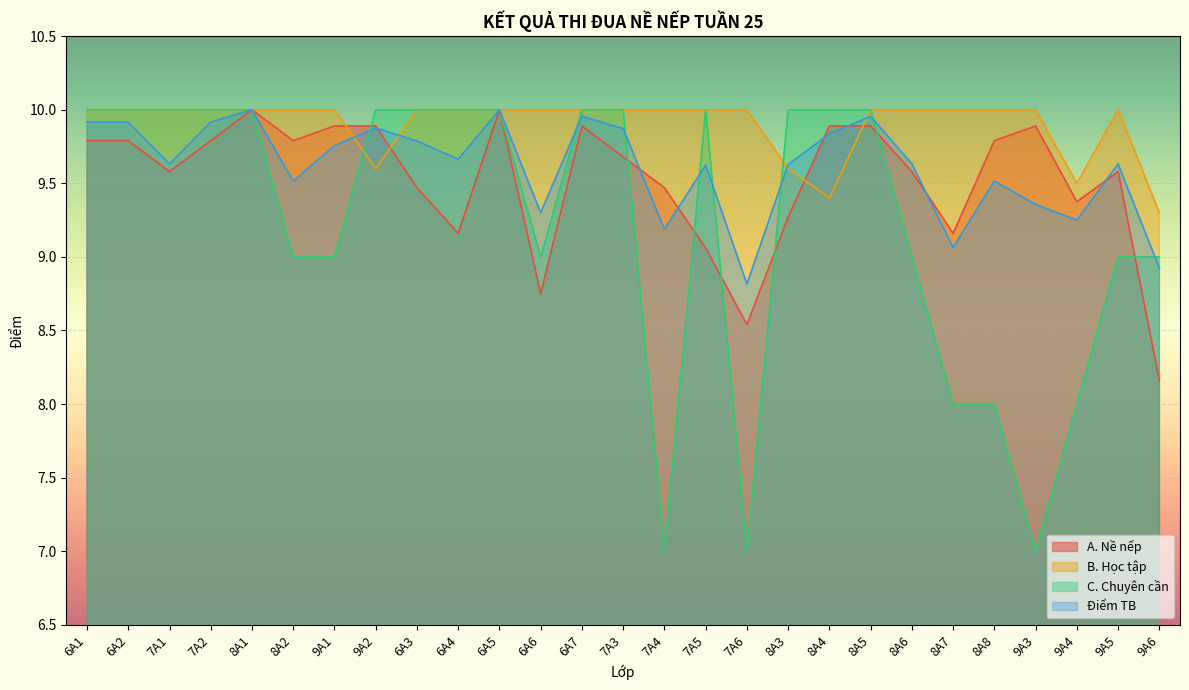

Which has a higher value, 7A5 or 7A3?

7A3